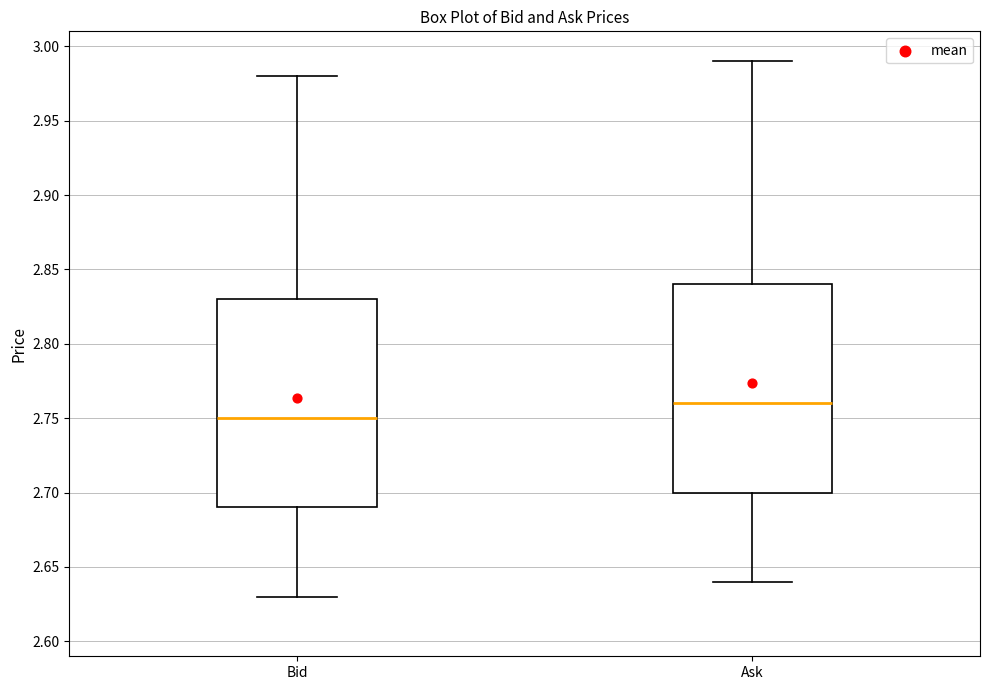

Reading left to right, transcribe this box plot: for each box, give where its median line is, the range the box spans, and where its two whiskers end, as read against the y-axis. The values are not printed on the chart, so give them approximately, as read against the axis.

Bid: median 2.75, box 2.69 to 2.83, whiskers 2.63 to 2.98
Ask: median 2.76, box 2.70 to 2.84, whiskers 2.64 to 2.99